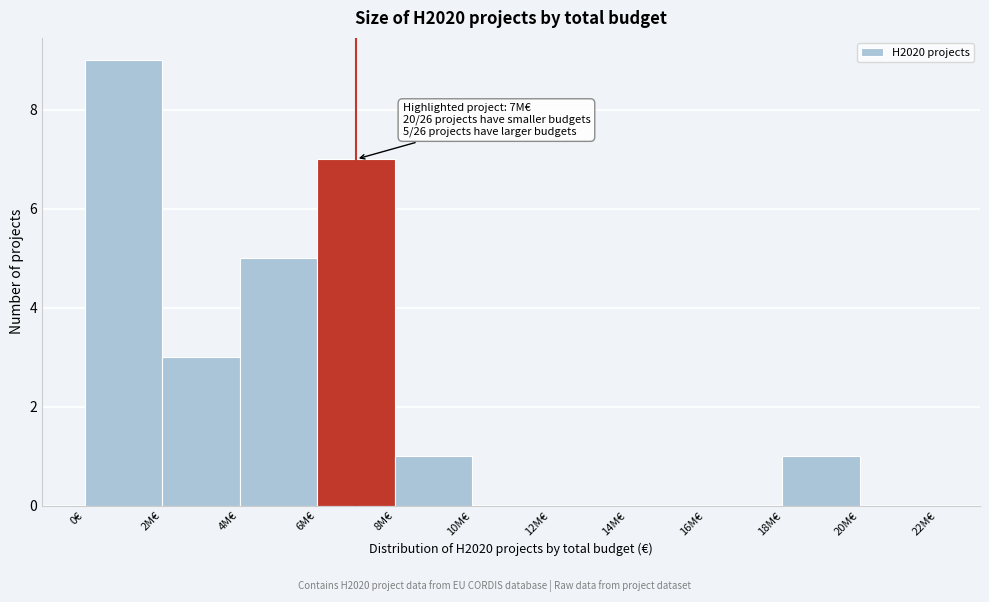

Reading right to left, transcribe all the data shown in this chart.

20M€=0	18M€=1	16M€=0	14M€=0	12M€=0	10M€=0	8M€=1	6M€=7	4M€=5	2M€=3	0€=9